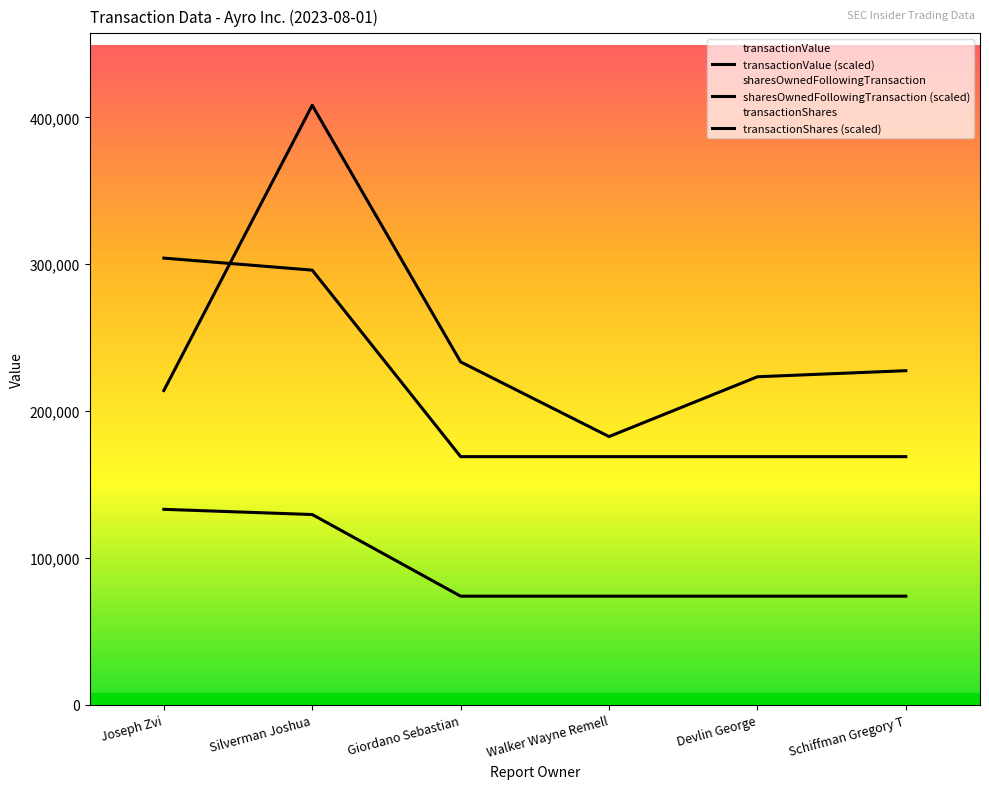

The value of transactionValue (scaled) at Walker Wayne Remell is 102952. True or false?

False